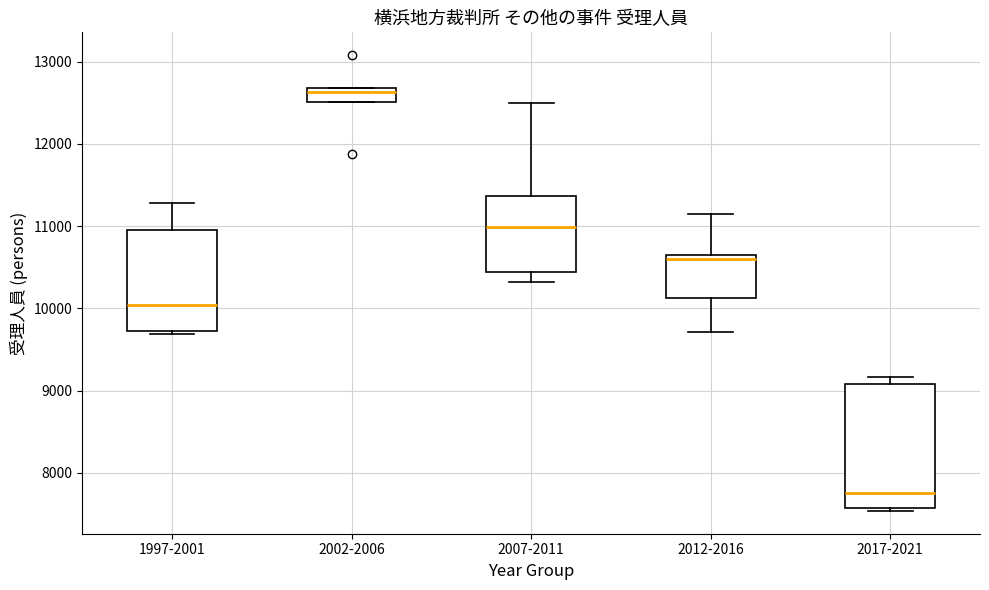

Reading left to right, transcribe this box plot: for each box, give where its median line is, the range the box spans, and where its two whiskers end, as read against the y-axis. The values are not printed on the chart, so give them approximately, as read against the axis.

1997-2001: median 10000, box 9700 to 11000, whiskers 9700 (just below the box's lower edge) to 11300
2002-2006: median 12600, box 12500 to 12700, whiskers 12500 to 12700
2007-2011: median 11000, box 10400 to 11400, whiskers 10300 to 12500
2012-2016: median 10600, box 10100 to 10700, whiskers 9700 to 11100
2017-2021: median 7800, box 7600 to 9100, whiskers 7500 to 9200